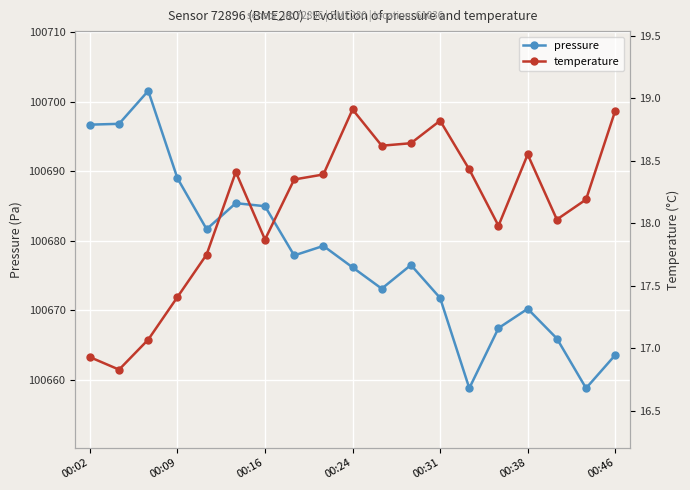

What is the minimum value for pressure?

100658.8